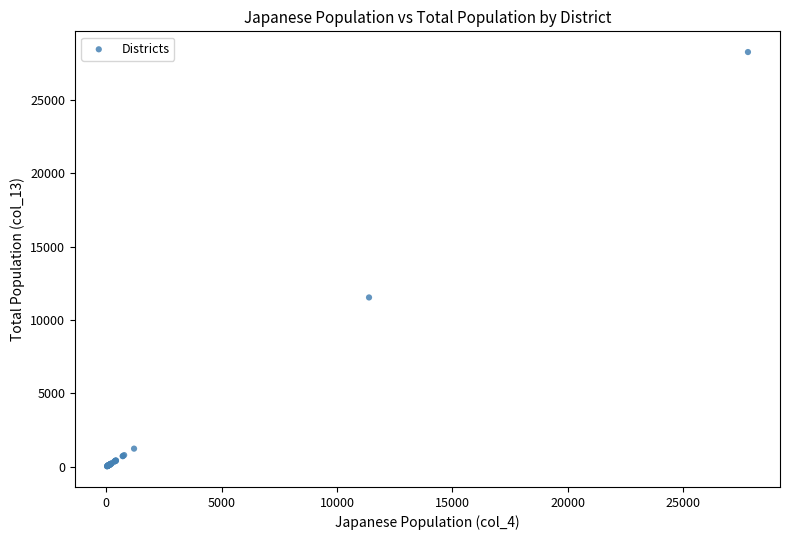

What Y value in the scatter plot is closest to 14149?

11539